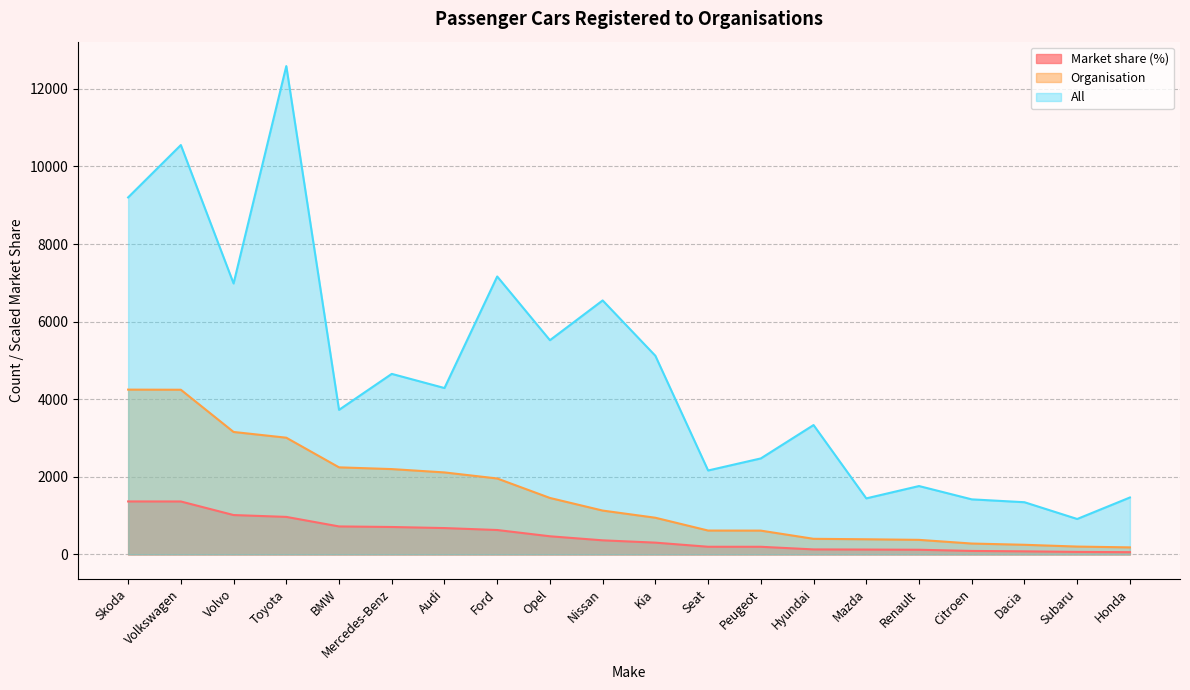

The Organisation series shows 40.6 at Mazda. True or false?

False